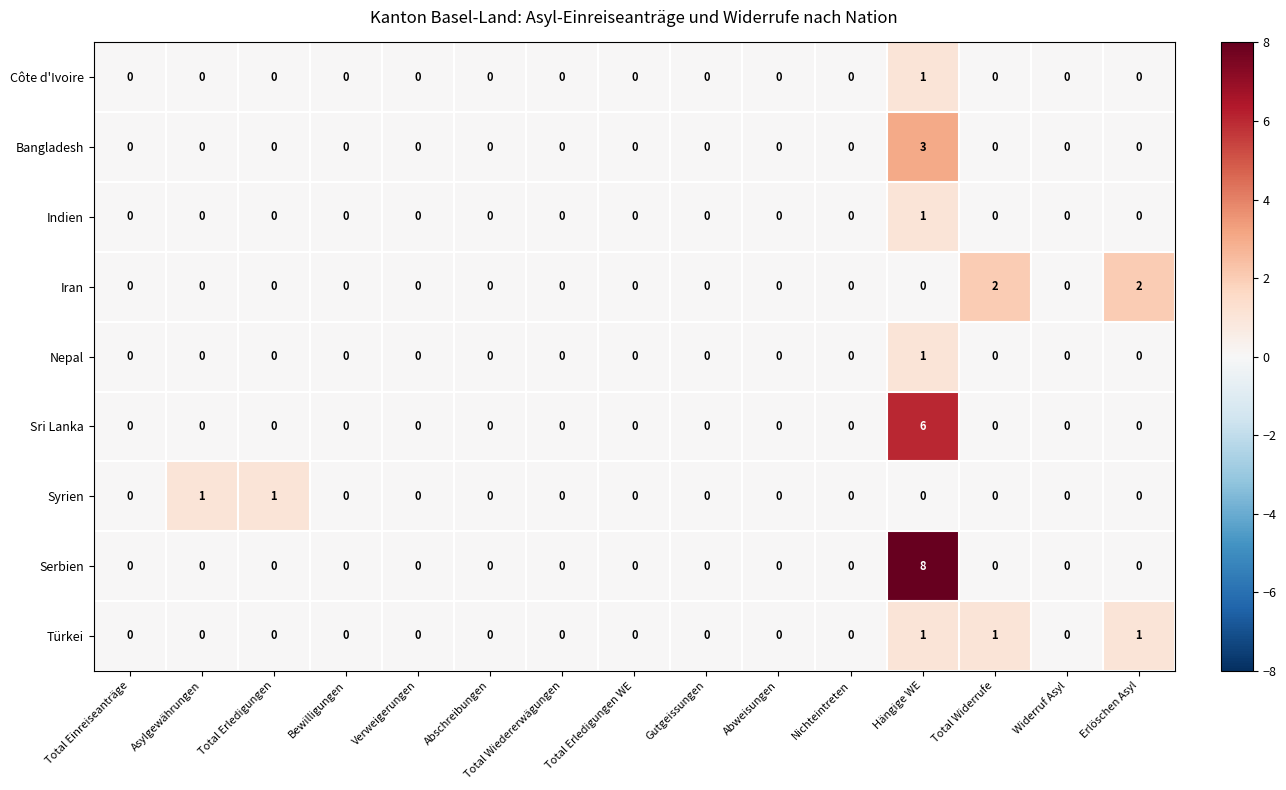

How many series are shown in this chart?

9